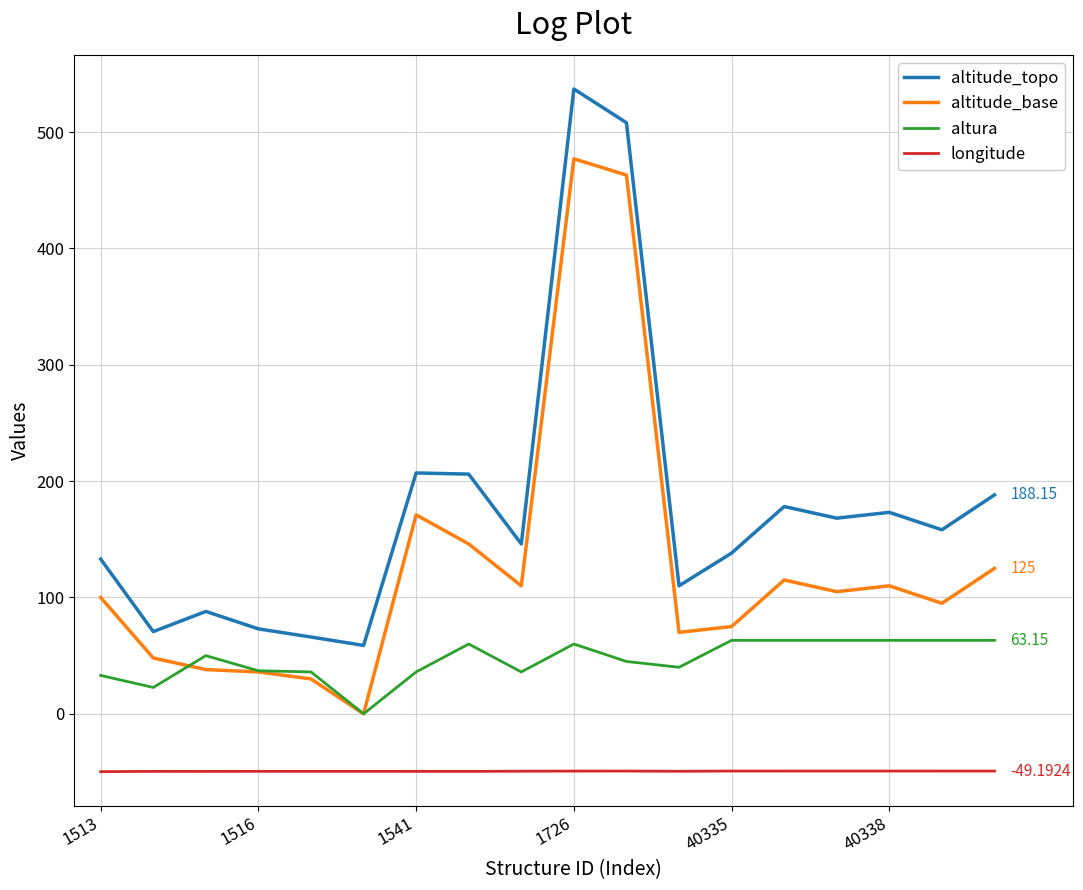

What is the average value of the altitude_base series?

128.6